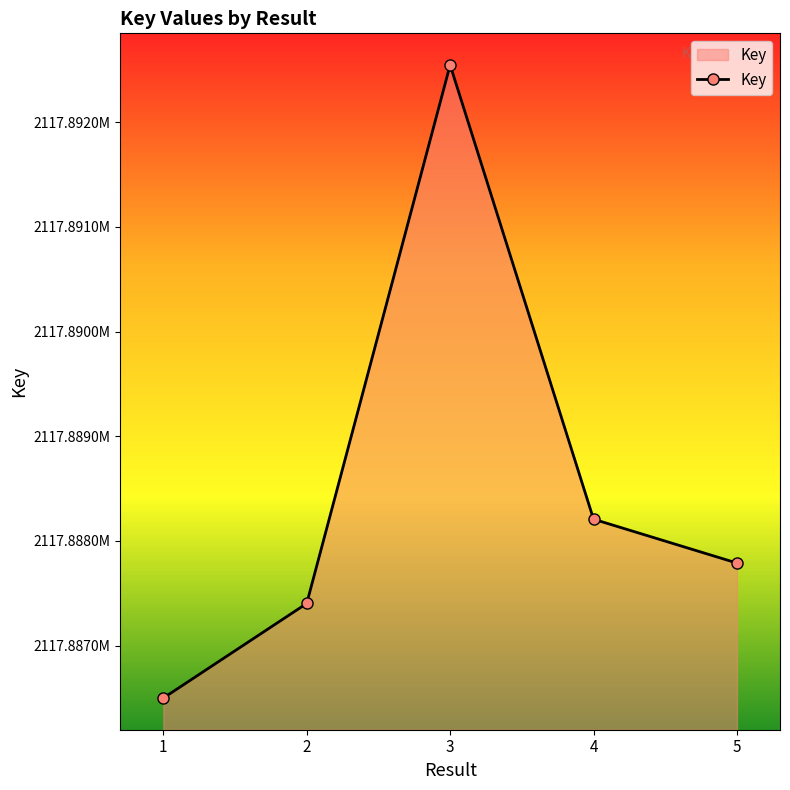

Reading right to left, list all the values displayed in this chart.

5=2117887788	4=2117888207	3=2117892547	2=2117887402	1=2117886498